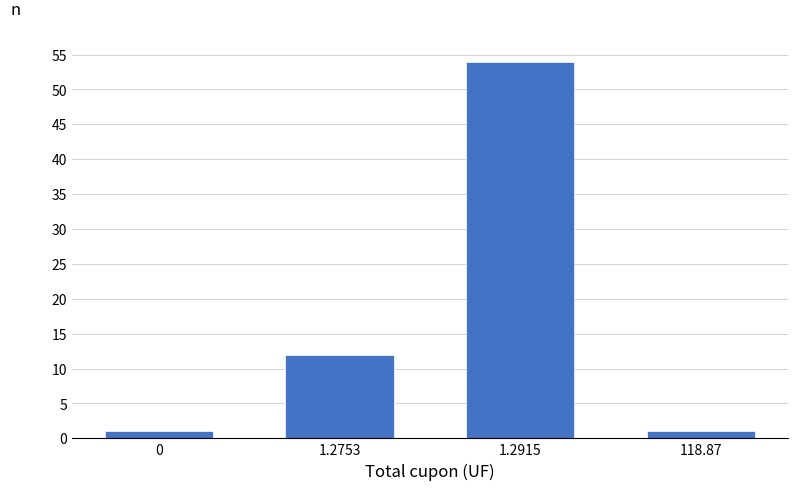

Reading right to left, list all the values displayed in this chart.

1	54	12	1